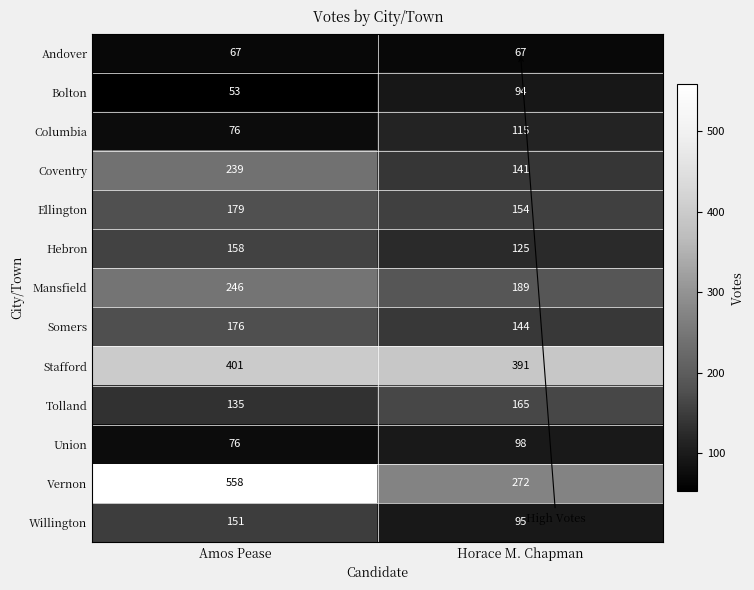

At which label is Columbia closest to 95?

Amos Pease